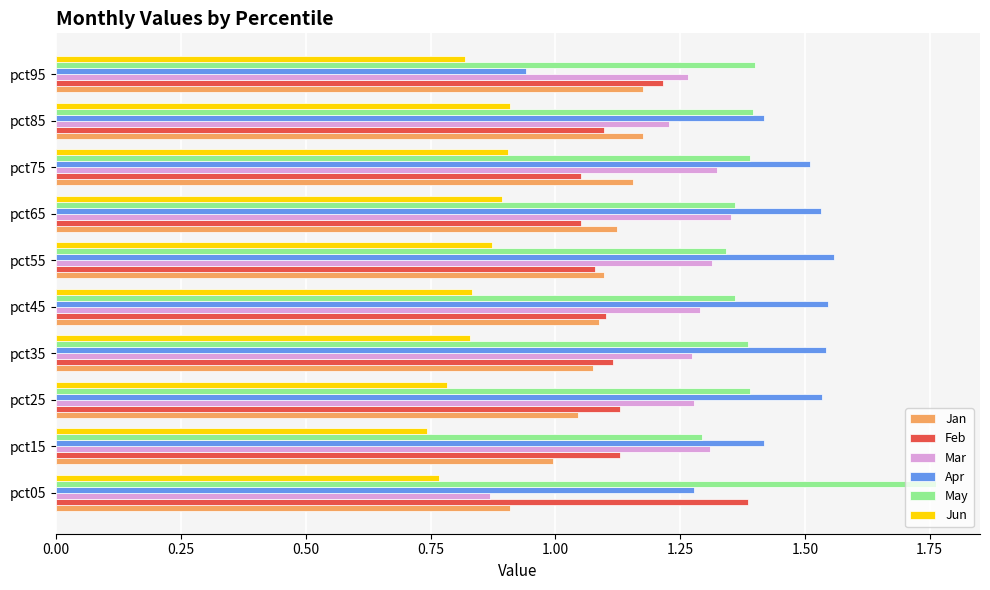

What are all the series names shown in the legend?

Jan, Feb, Mar, Apr, May, Jun